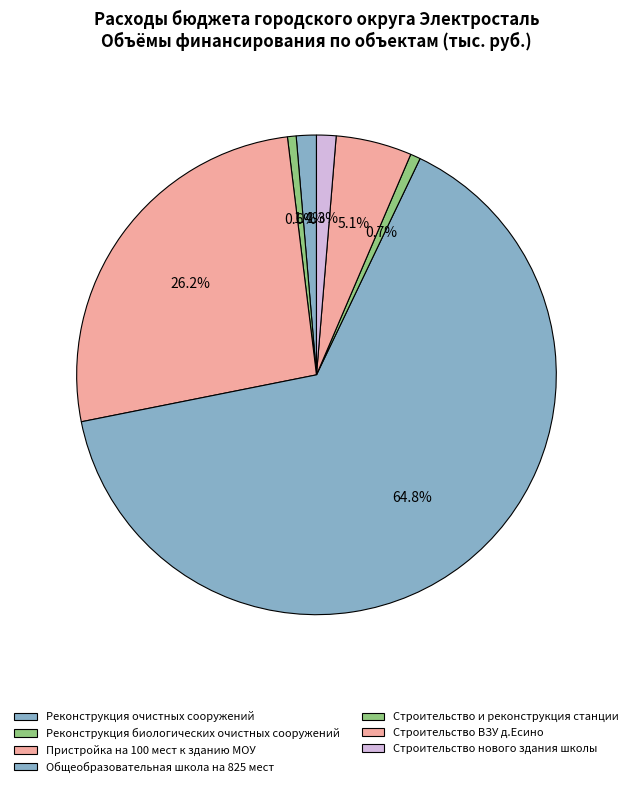

To the nearest percent, what portion does Пристройка на 100 мест к зданию МОУ represent?

26%